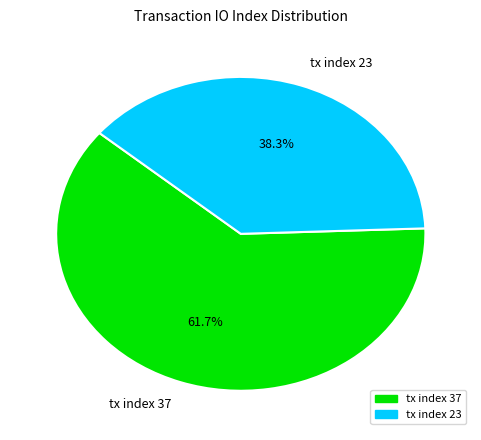

To the nearest percent, what is the average slice percentage?

50%